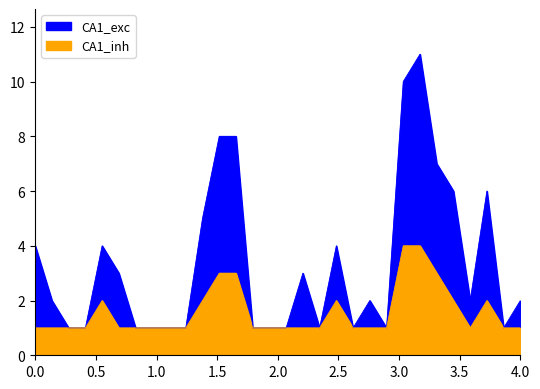

What is the value of the CA1_inh point at the 8th from the left?

1